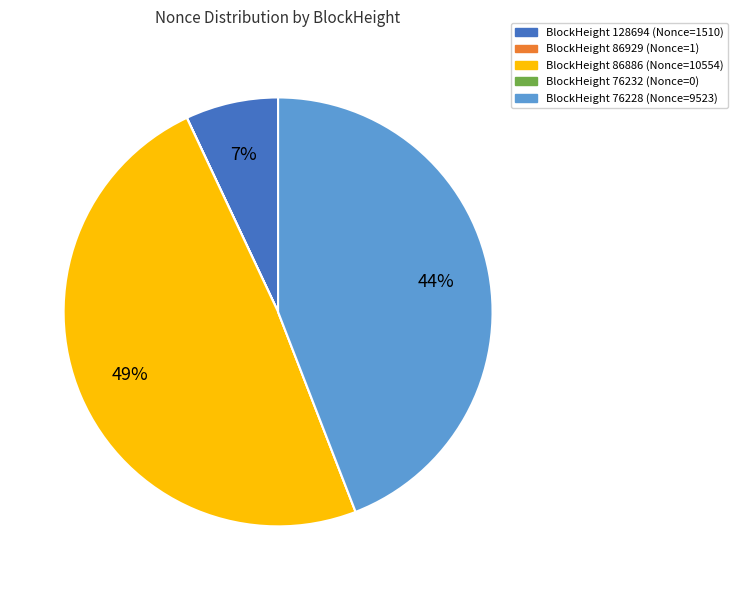

To the nearest percent, what is the difference between the largest and smallest slice percentages?

49%